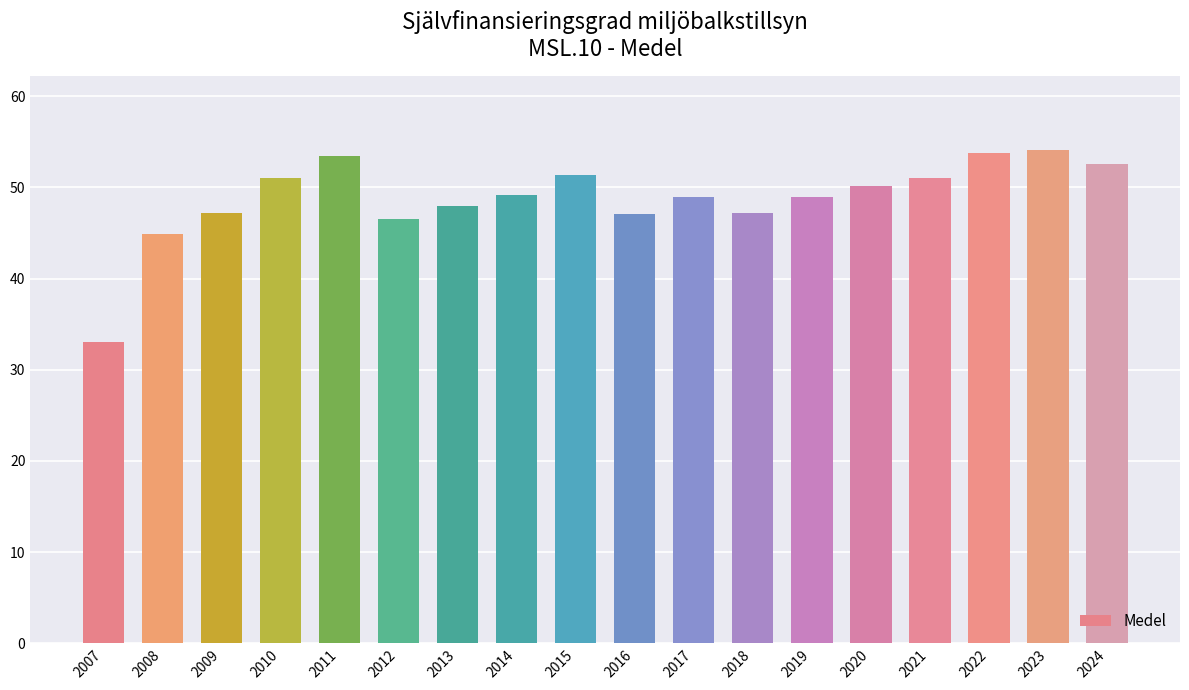

The value at 2016 is 10.6. True or false?

False